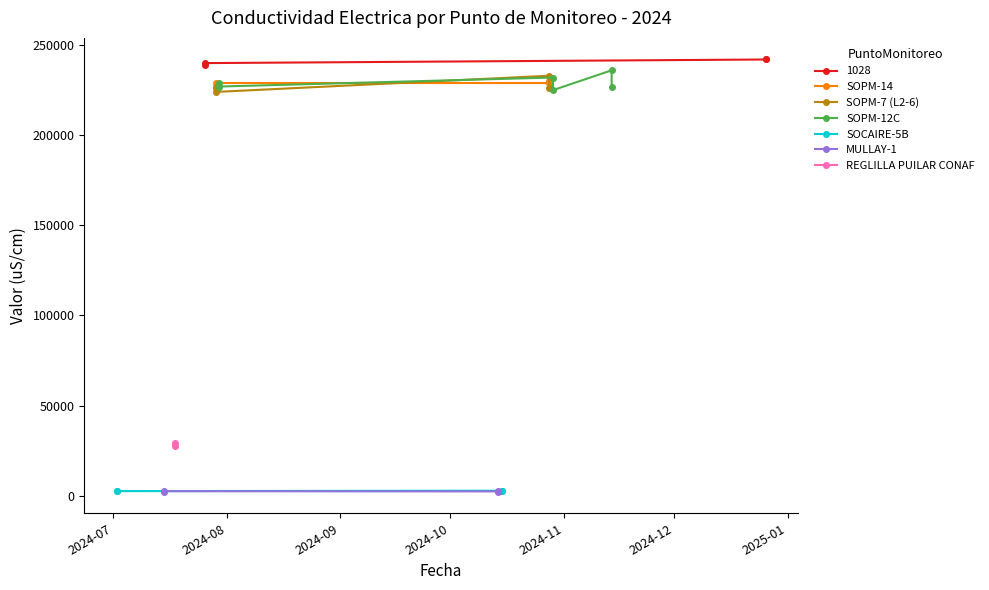

Is the value of MULLAY-1 at 2024-10 greater than the value of 1028 at 2024-10?

No